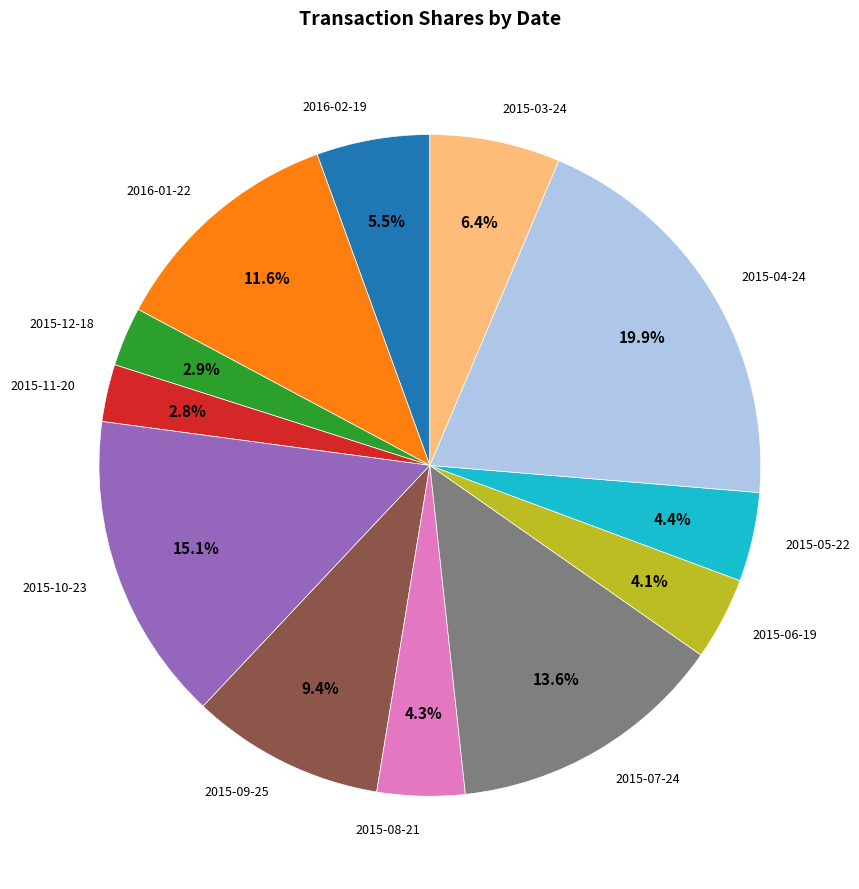

To the nearest percent, what is the average slice percentage?

8%